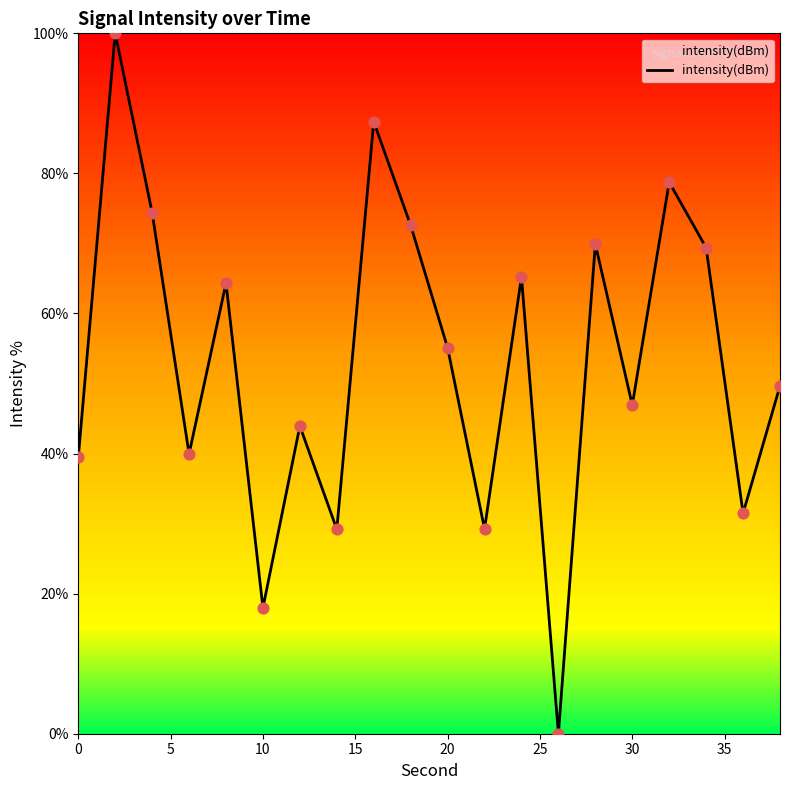

What is the difference between the maximum and minimum values?

100.0